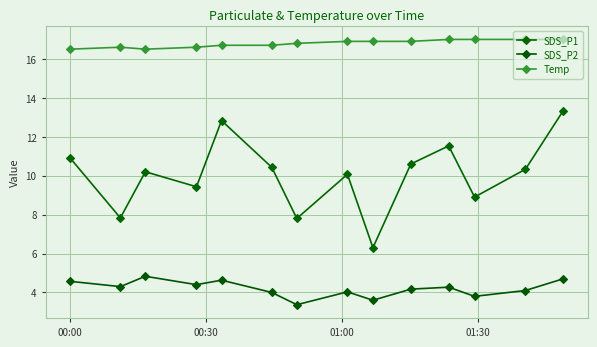

True or false: SDS_P1 and SDS_P2 cross at least once.

False